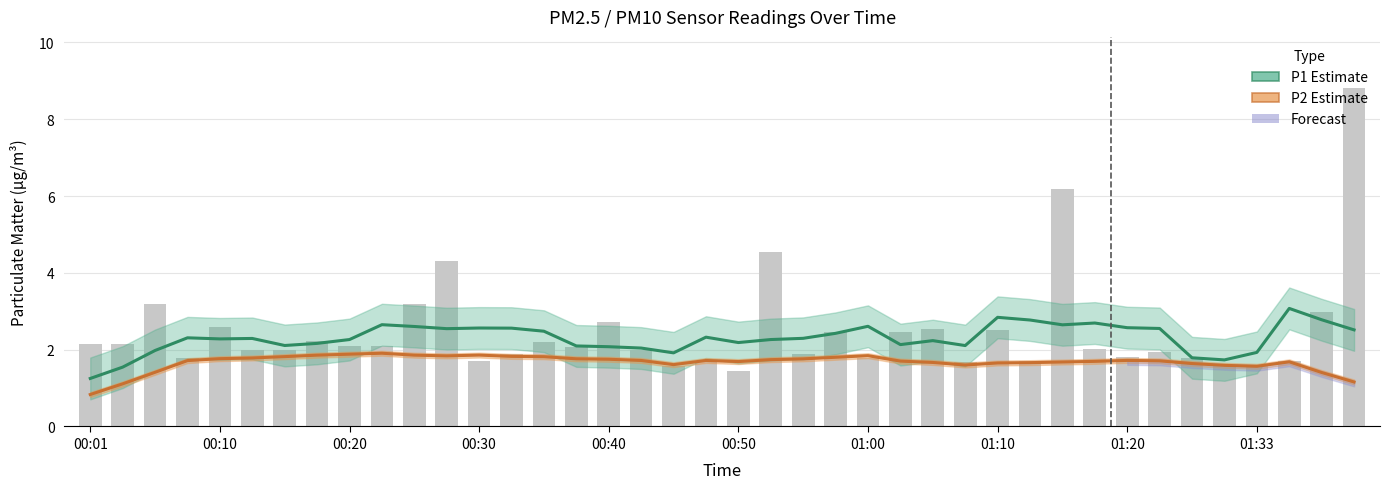

Is it true that the value at 00:50 is 1.9?

False